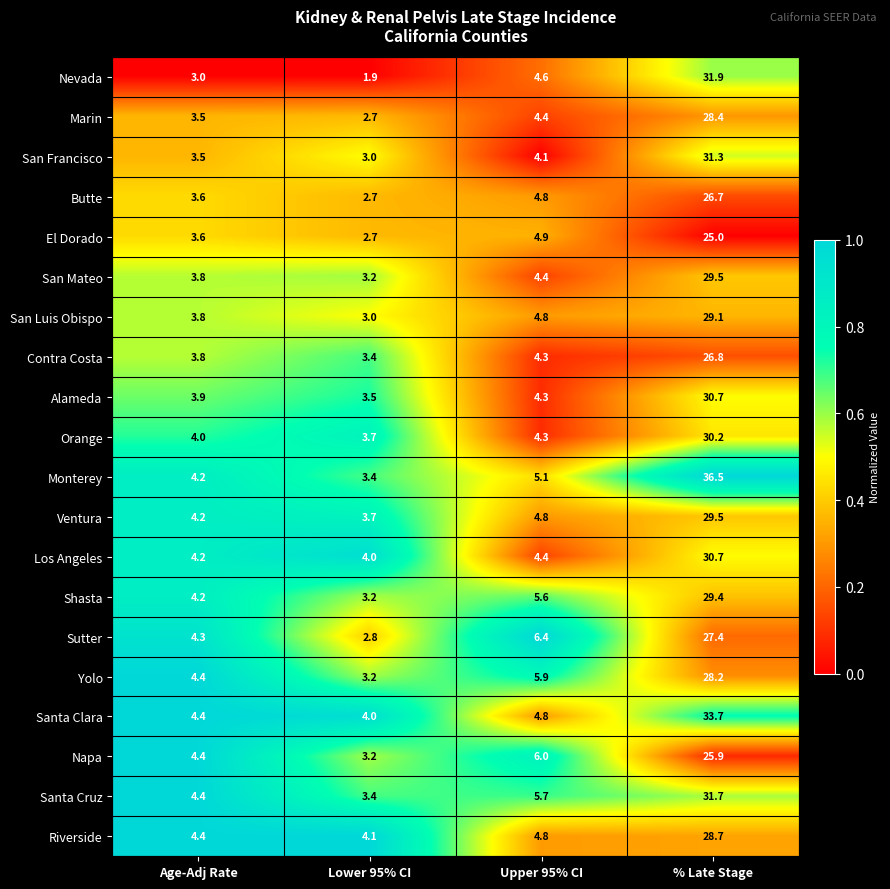

What is the sum of all Sutter values?

40.9